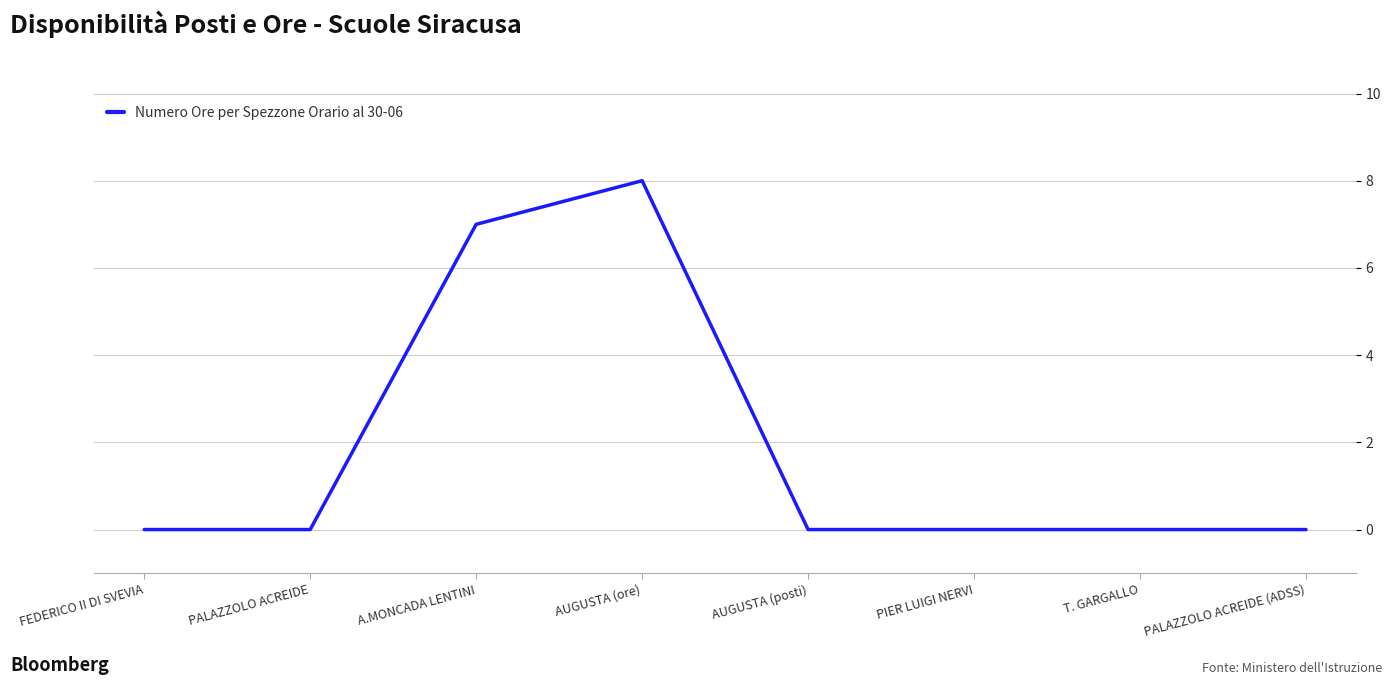

What position from the left is FEDERICO II DI SVEVIA?

1